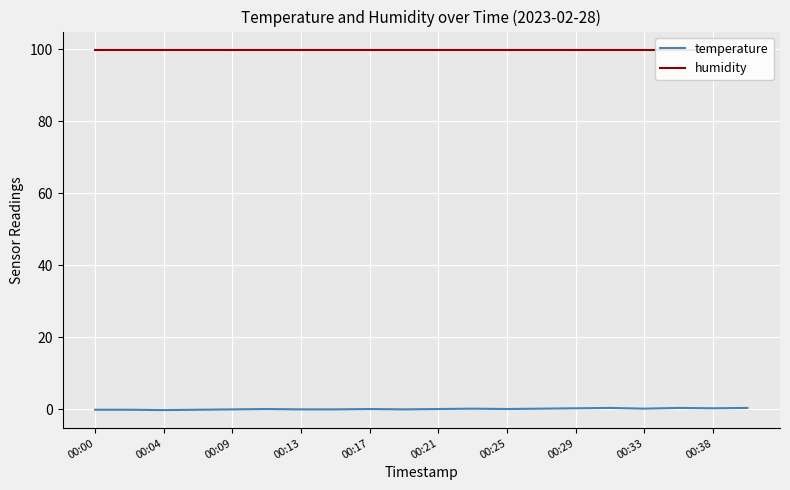

List the series in order of their overall mean, highest first.

humidity, temperature